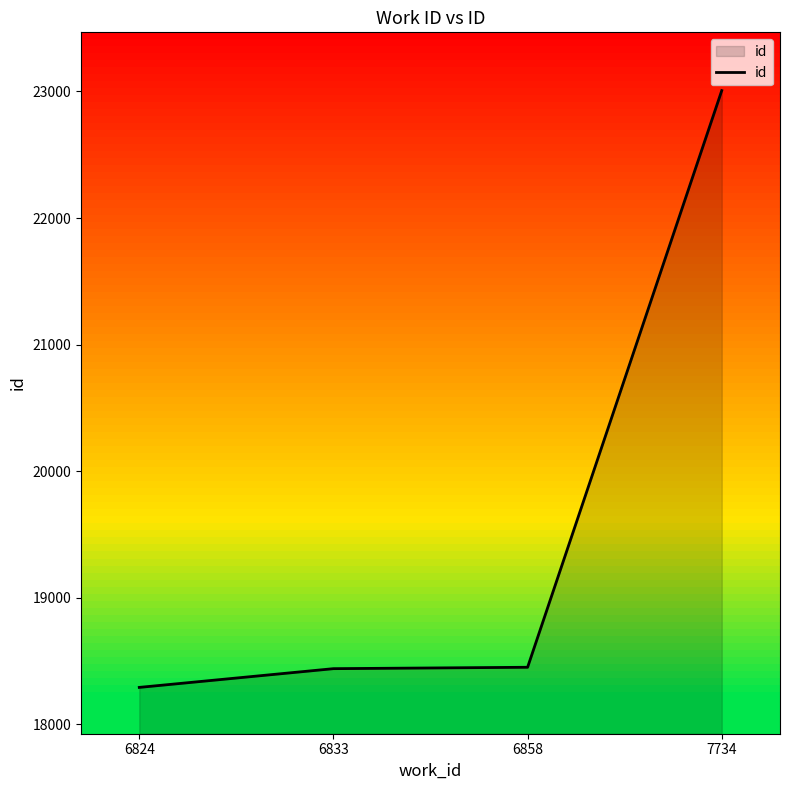

Is it true that the value at 6824 is 18293?

True